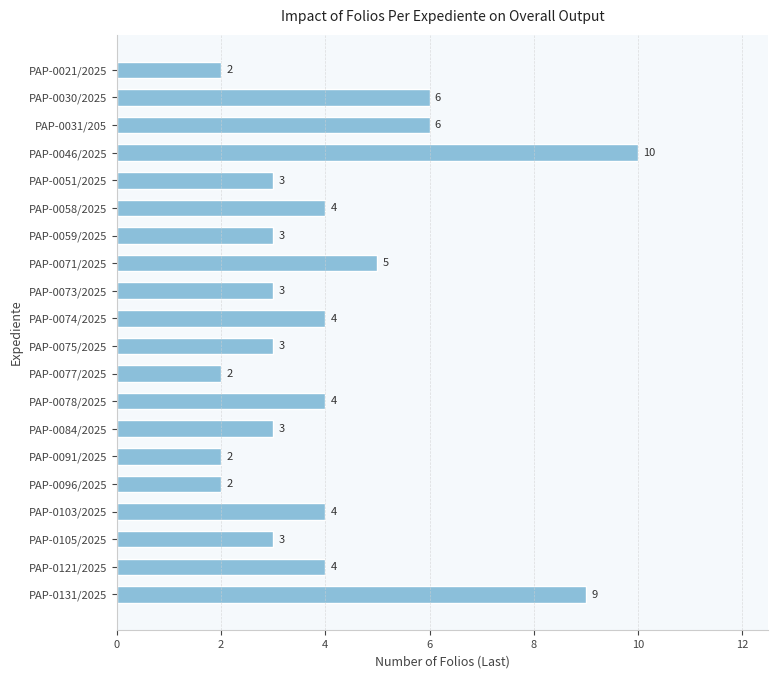

What position from the top is PAP-0031/205?

3